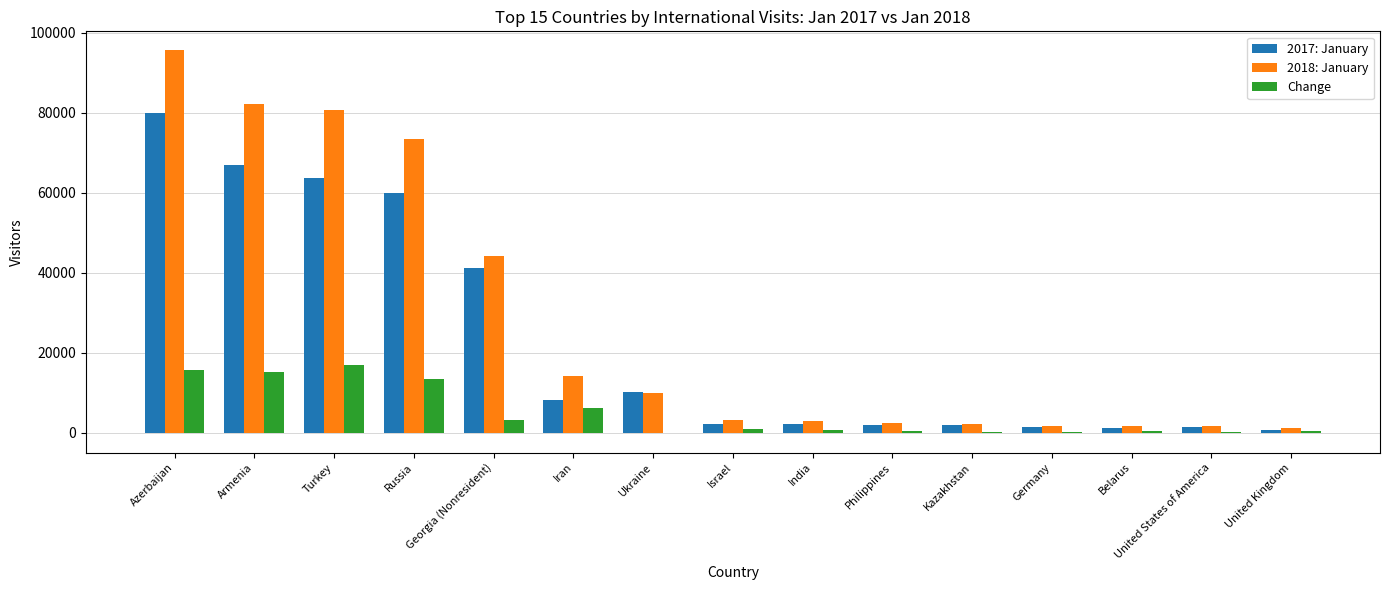

Which series has the largest total across all categories?

2018: January